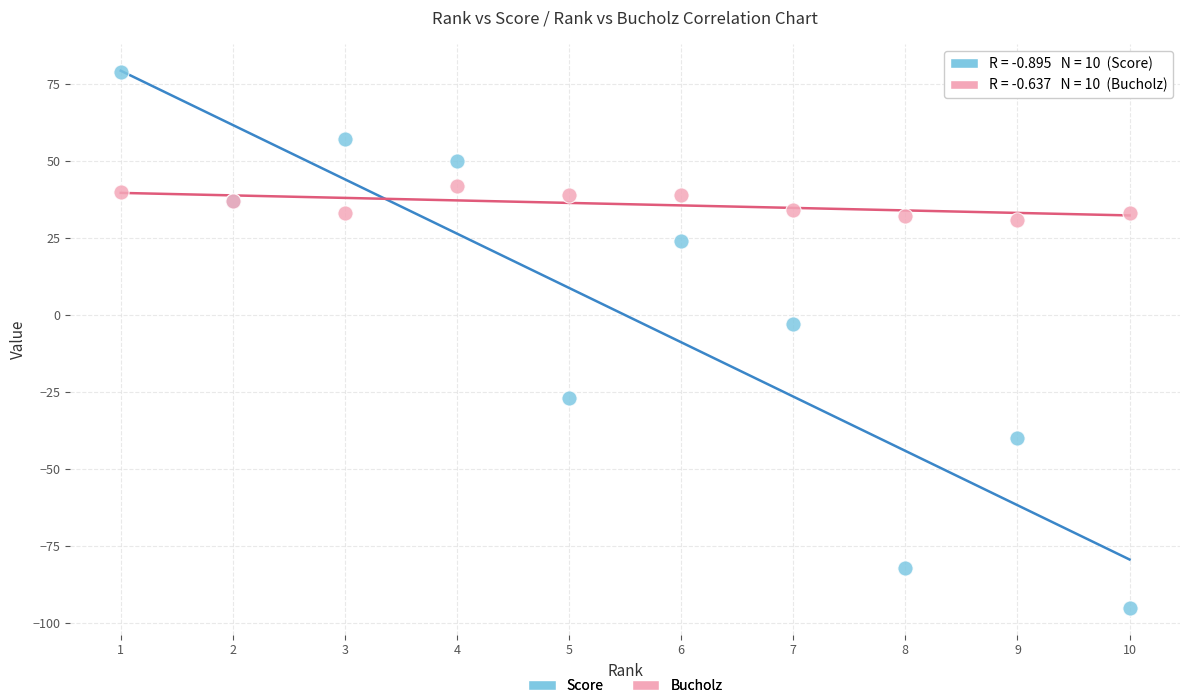

Which series reaches the minimum Y coordinate?

Score